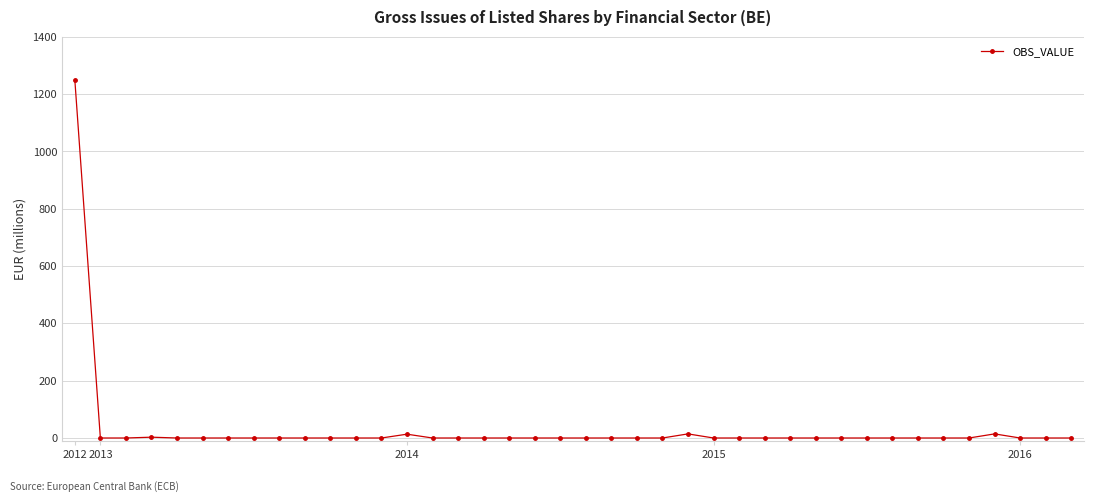

Count the number of data series in this chart.

1